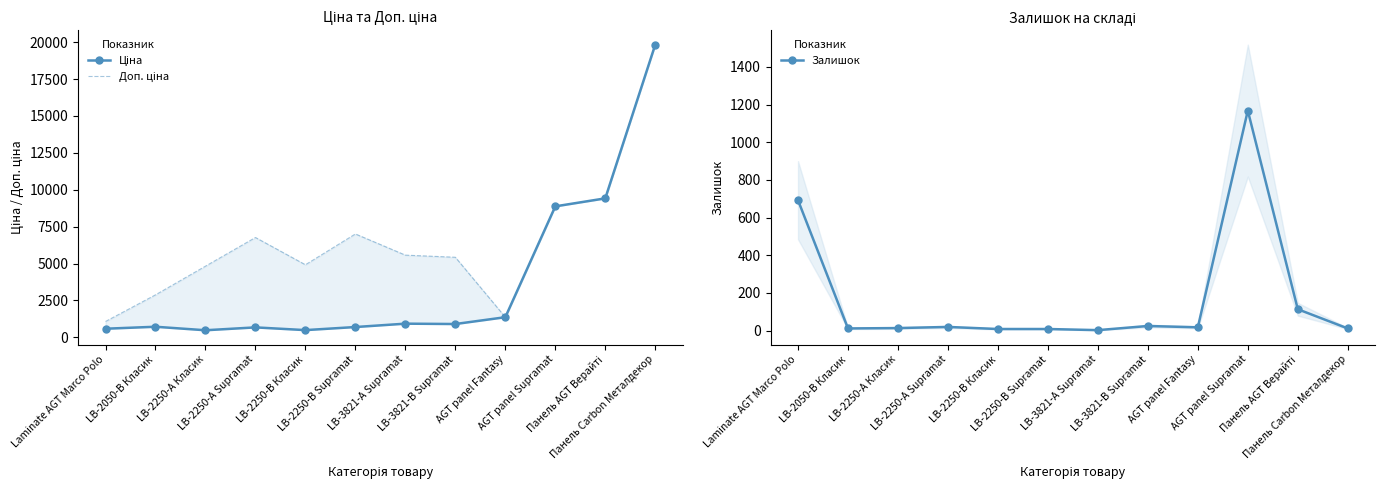

What is the difference between the Доп. ціна values at LB-2250-А Supramat and LB-2050-В Класик?

3885.9